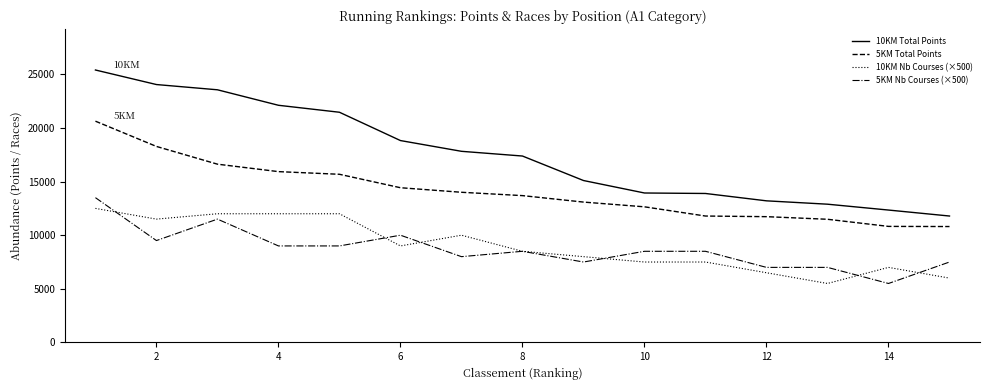

Which series has the widest spread of values?

10KM Total Points